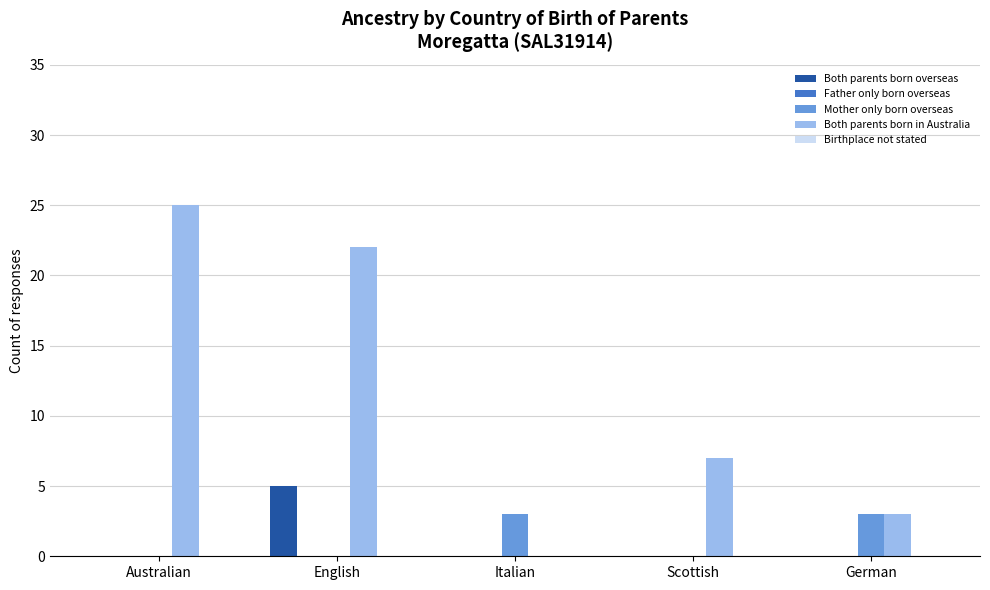

What is the greatest value displayed?

25